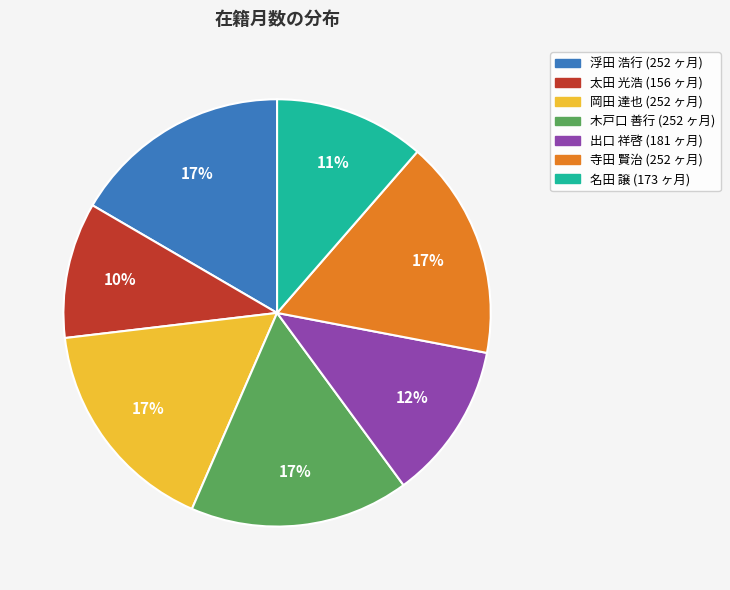

To the nearest percent, what is the average slice percentage?

14%